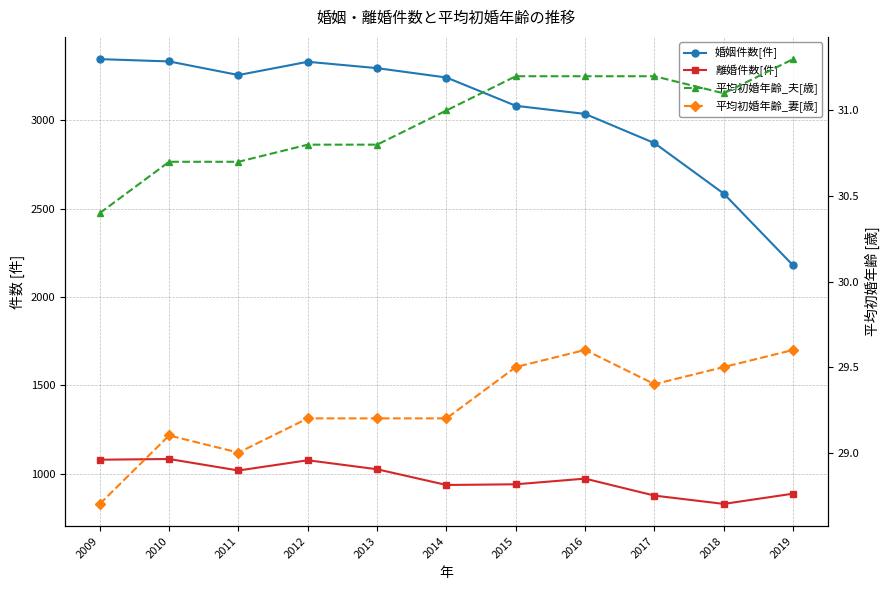

Between 2013 and 2014, which series saw the biggest shift?

離婚件数[件]